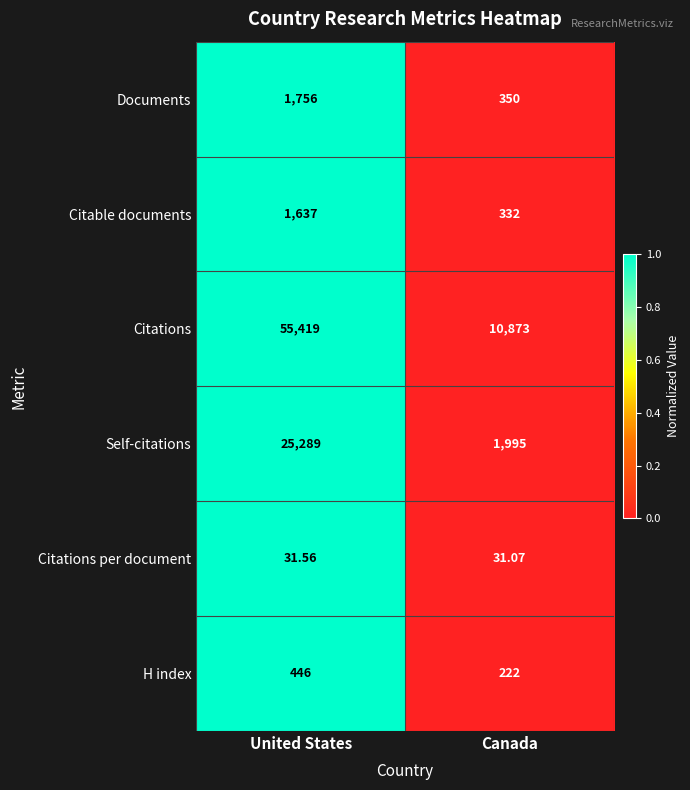

How many series are shown in this chart?

6